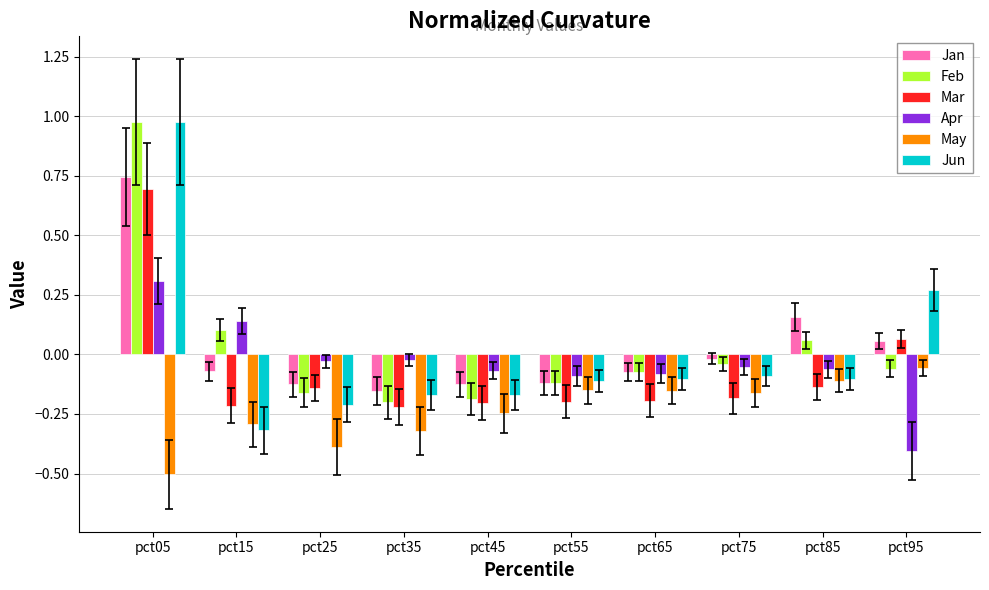

What is the difference between the highest and lowest values at pct15?

0.5